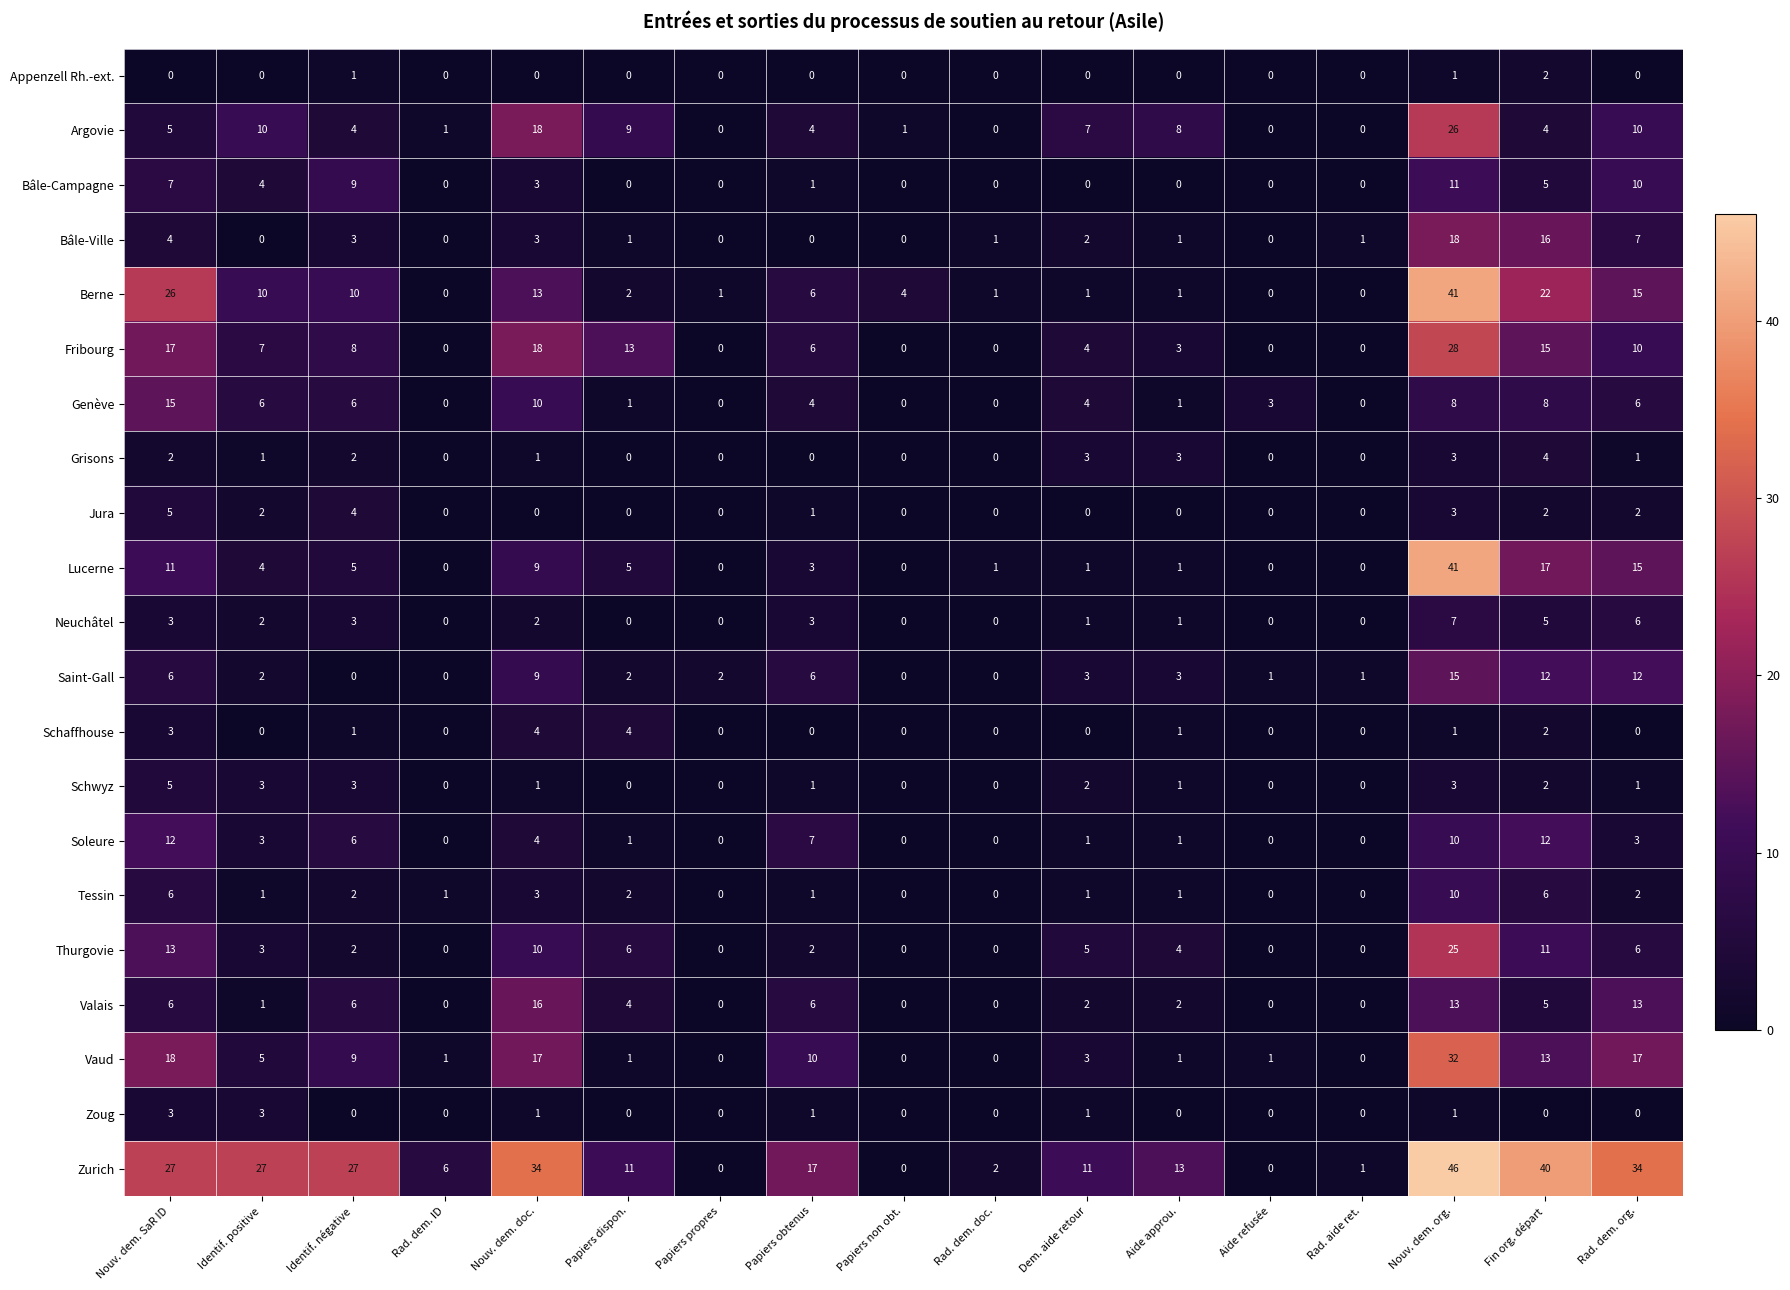

The value of Schaffhouse at Rad. dem. org. is 0. True or false?

True